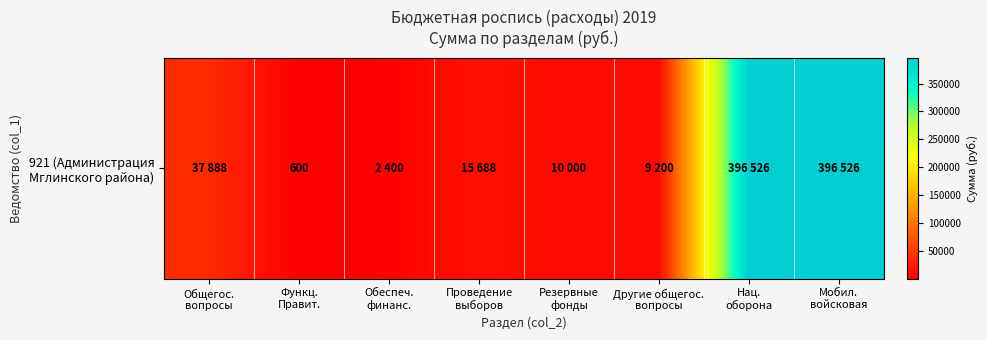

What is the difference between the values at Общегос.
вопросы and Мобил.
войсковая?

358638